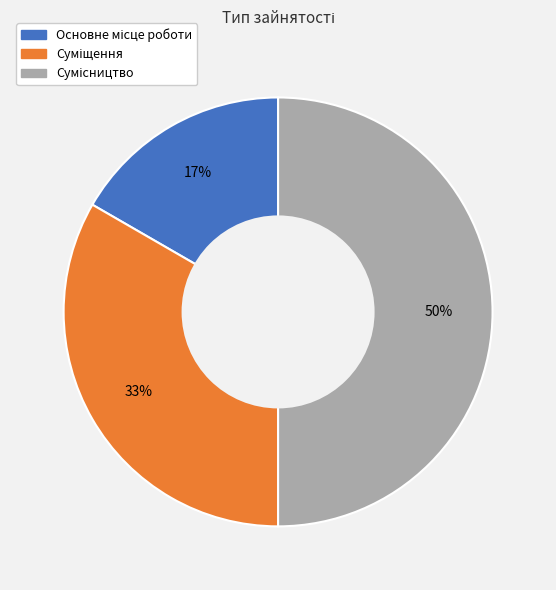

To the nearest percent, what is the difference between the largest and smallest slice percentages?

33%